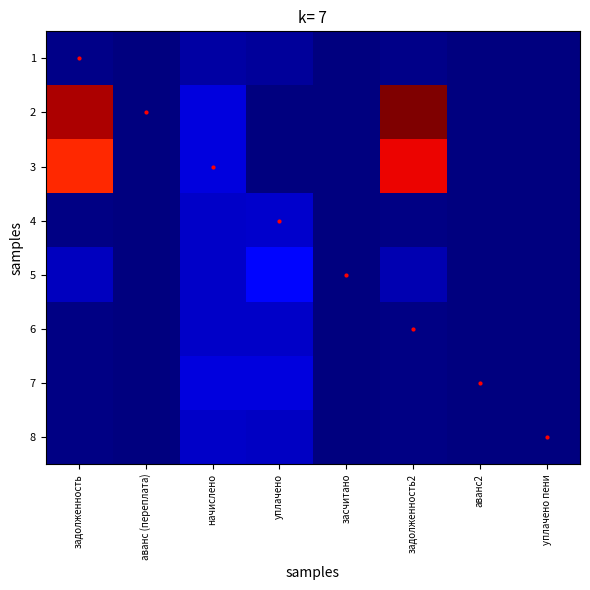

What is the total value across all series at уплачено пени?

5.1